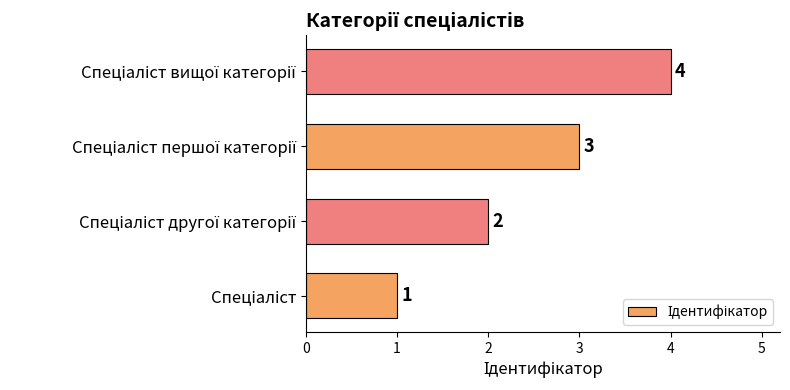

Are the bars horizontal?

Yes